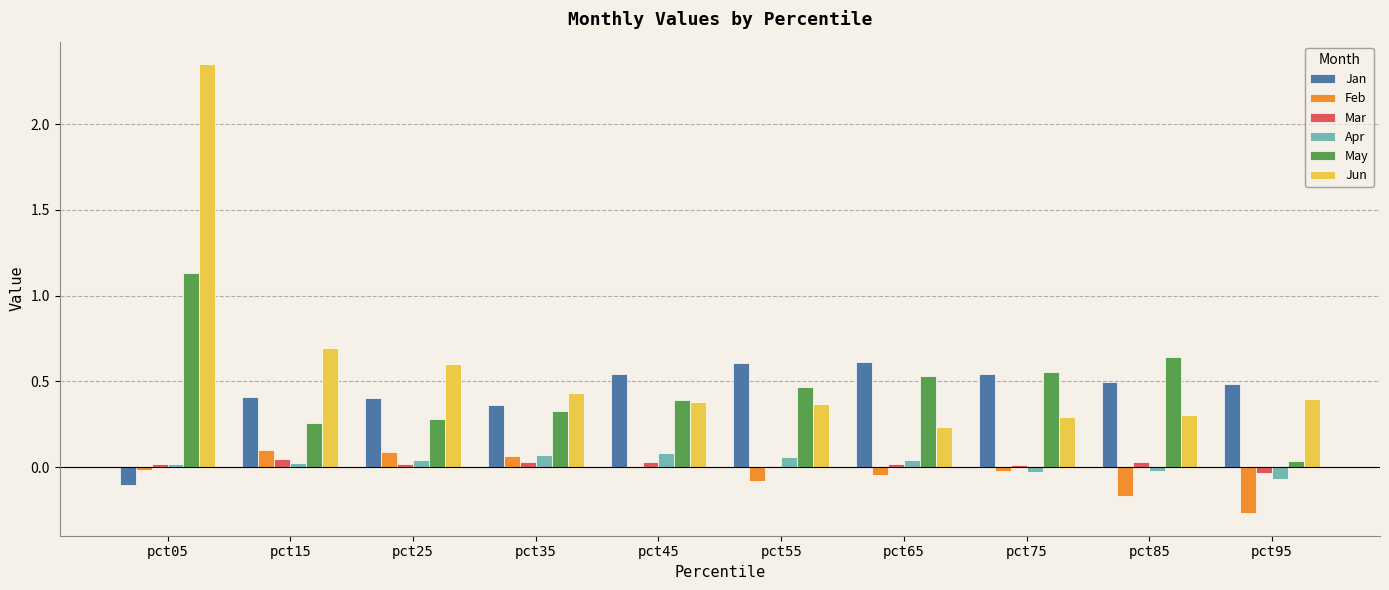

Which series changed the most between pct15 and pct25?

Jun